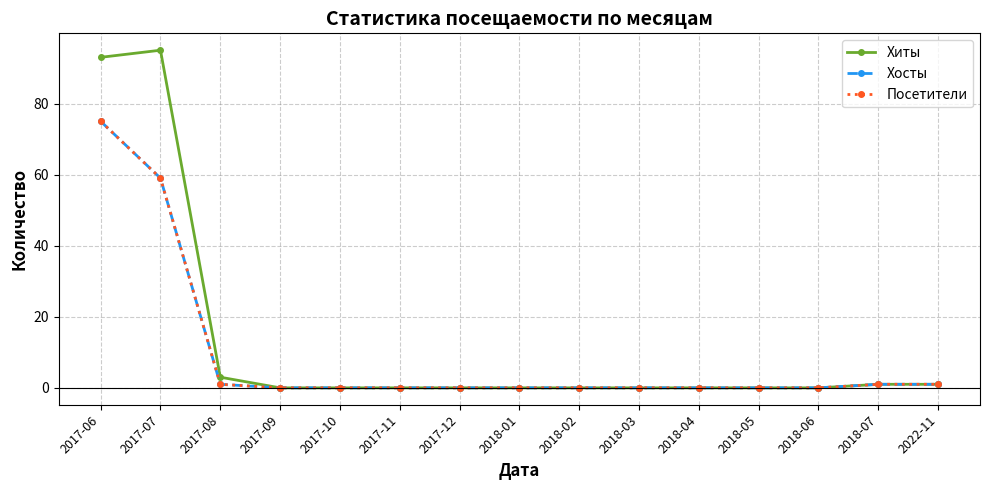

Is this an area chart (filled region under the line)?

No